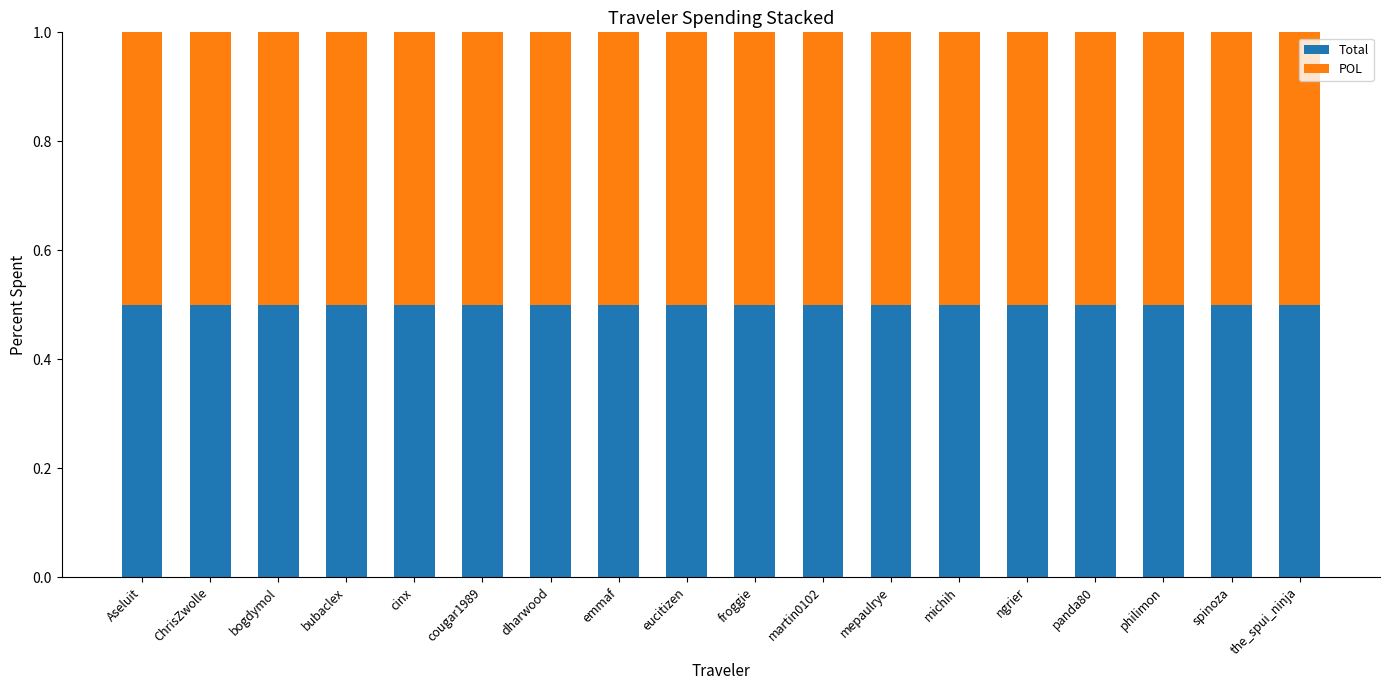

Which series changed the most between dharwood and froggie?

Total